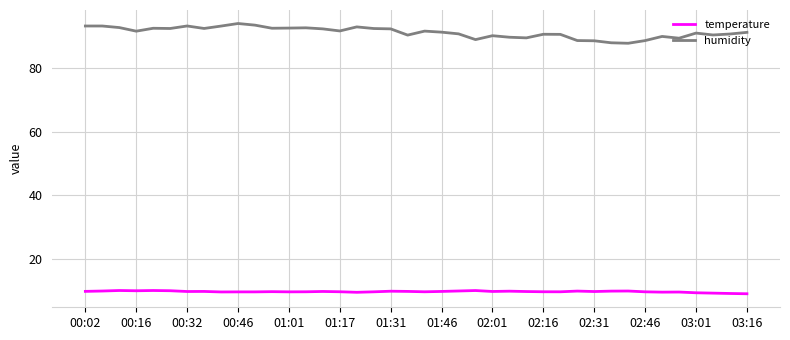

What is the highest value of the humidity series?

93.8